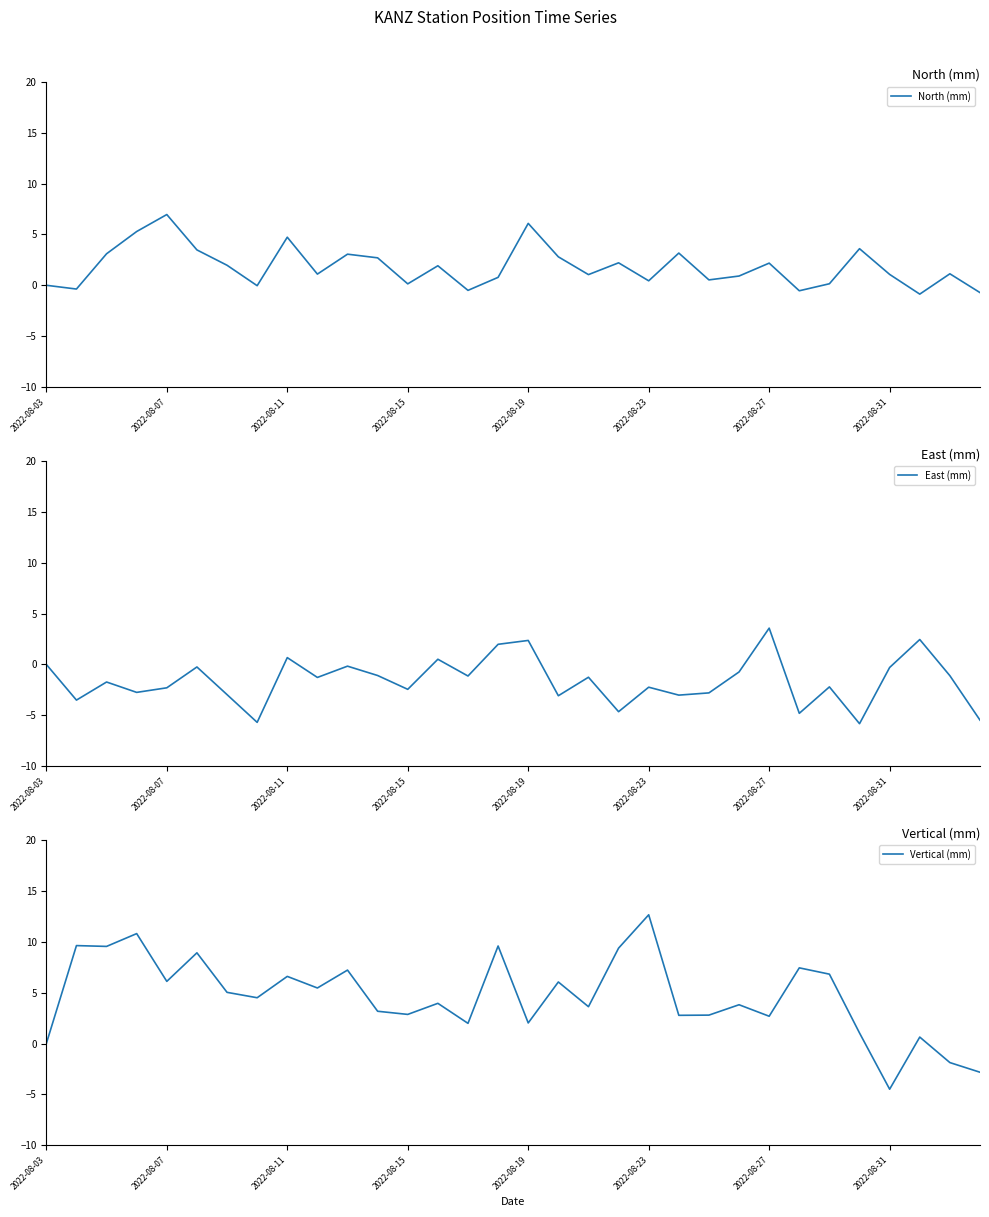

List the series in order of their peak value, lowest first.

East (mm), North (mm), Vertical (mm)